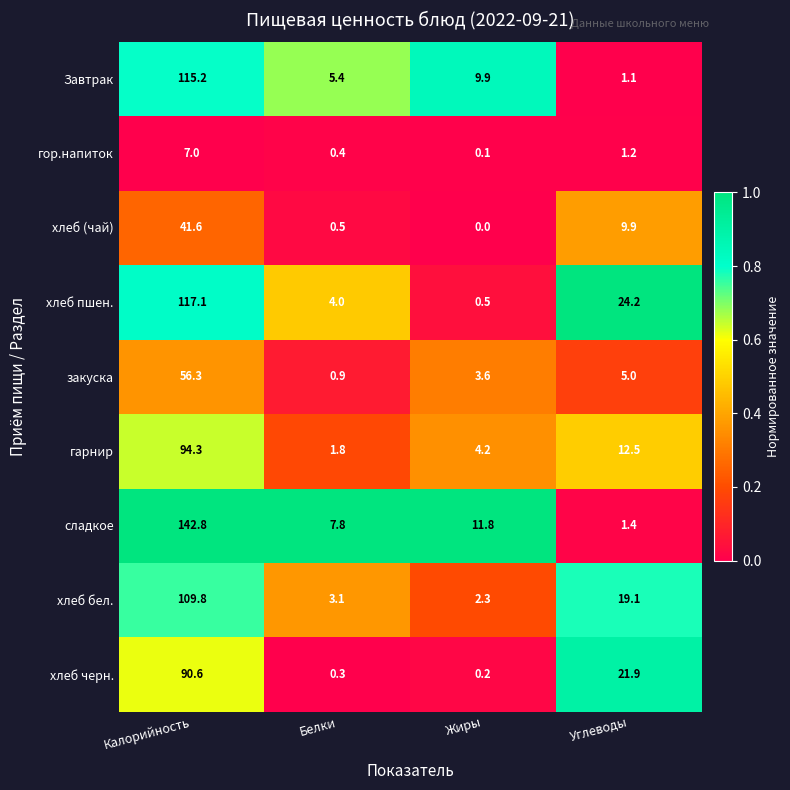

Which category has the highest value in the гор.напиток series?

Калорийность